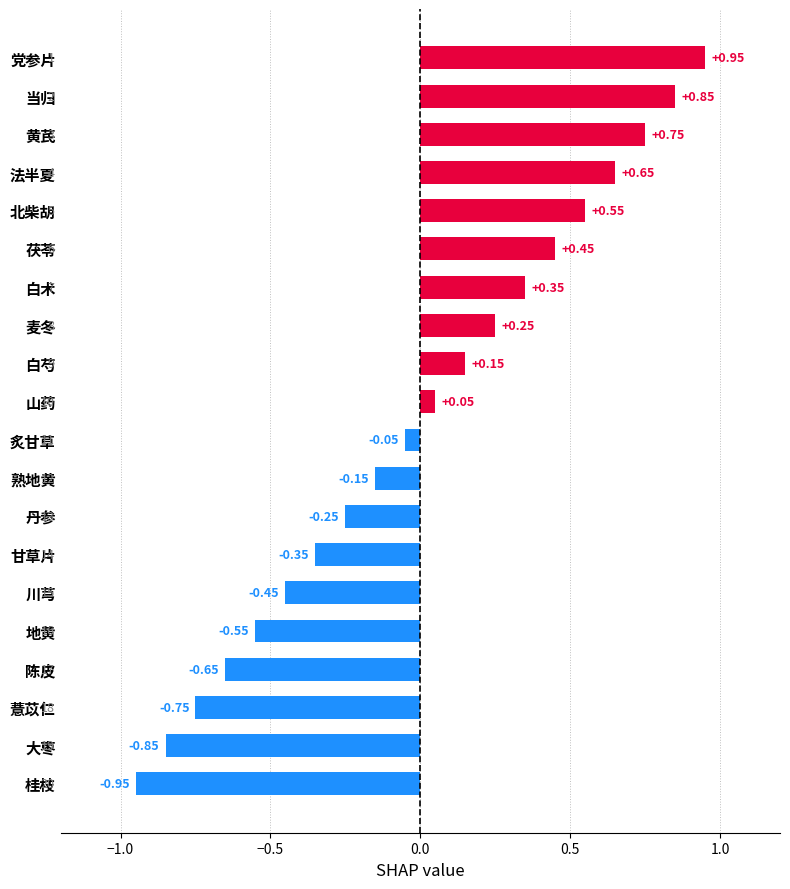

How many bars are there in total?

20